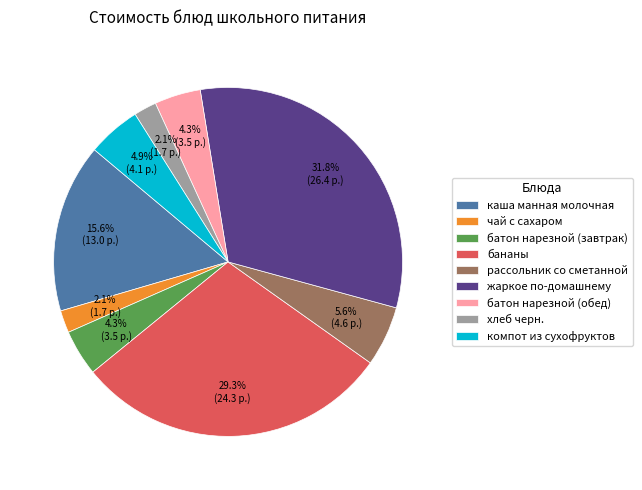

What percentage do хлеб черн. and бананы together represent?

31.4%